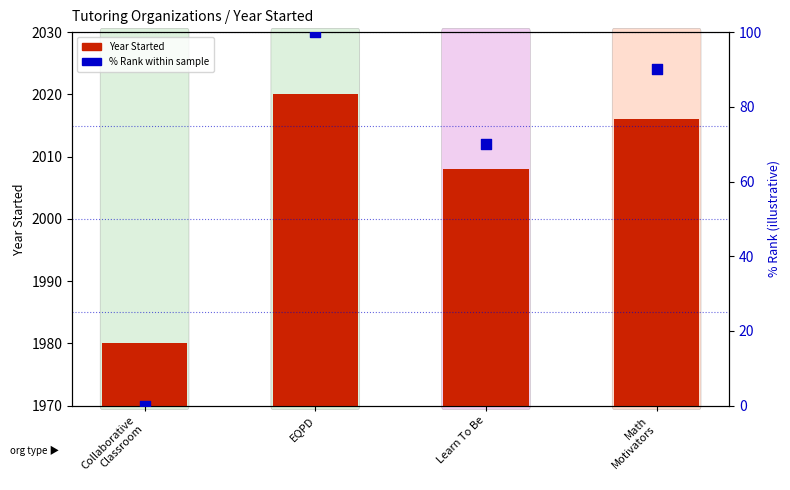

What is the total value across all series at Learn To Be?

2078